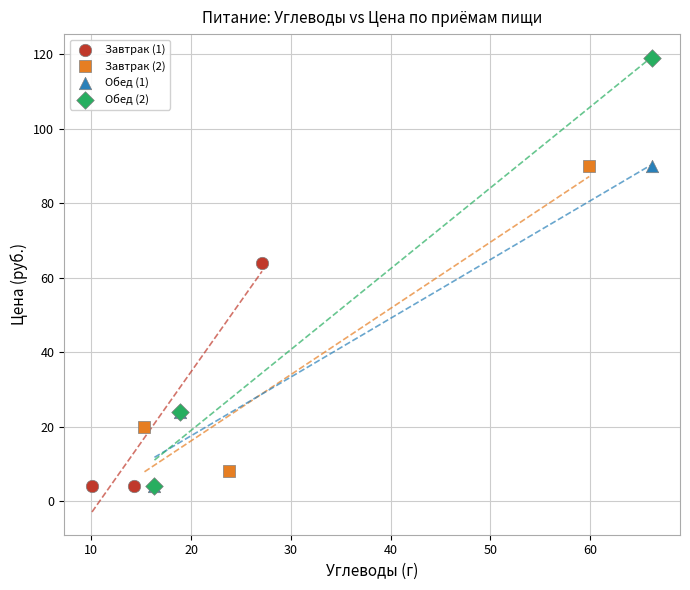

Which series reaches the maximum Y coordinate?

Обед (2)